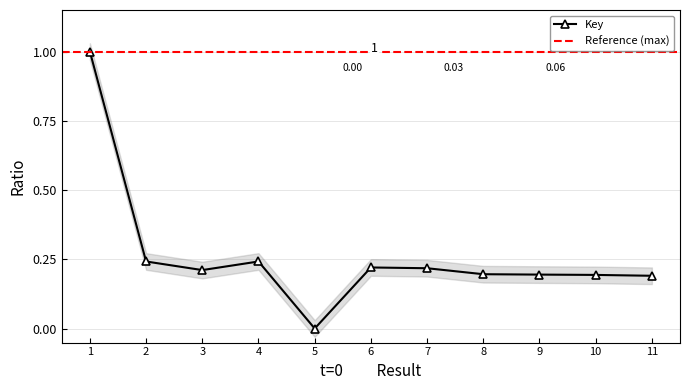

Where is the first local maximum?

4